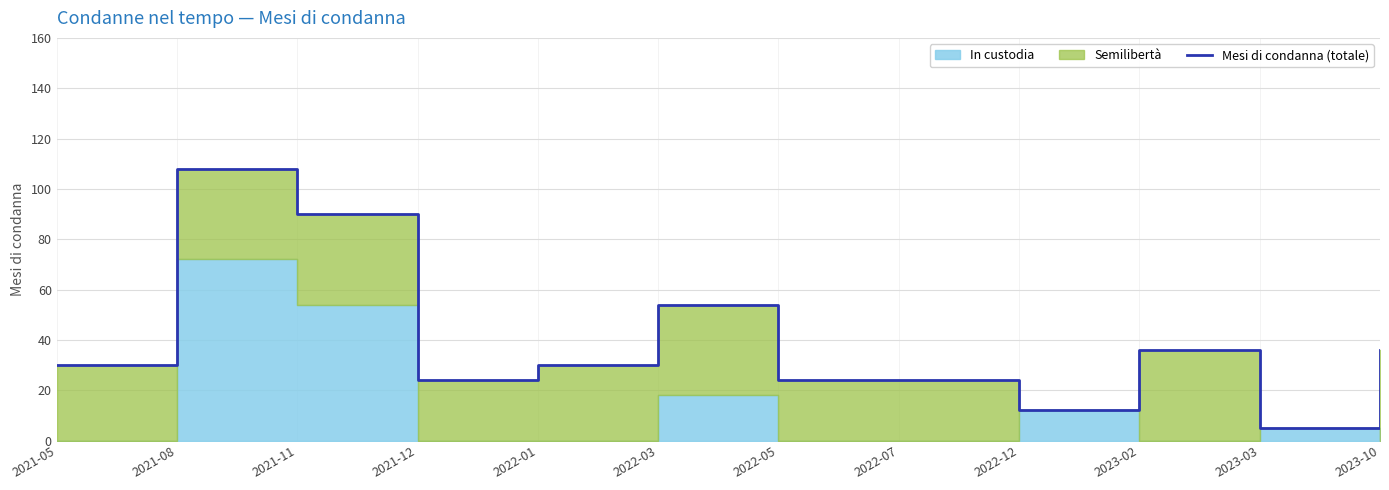

How many interior local valleys (lower than both neighbors) does the data have?

3